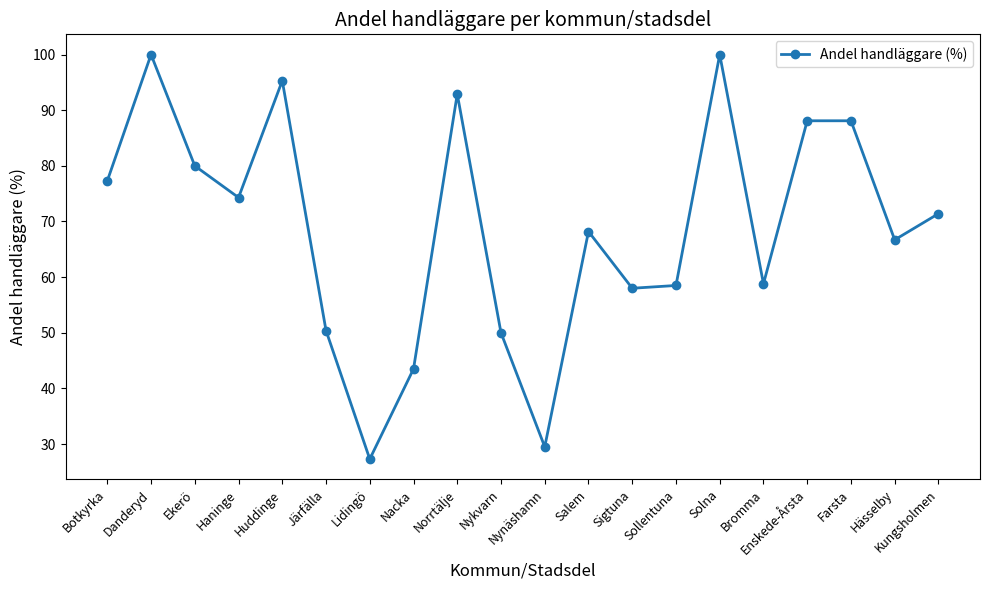

What is the difference between the values at Lidingö and Järfälla?

23.1